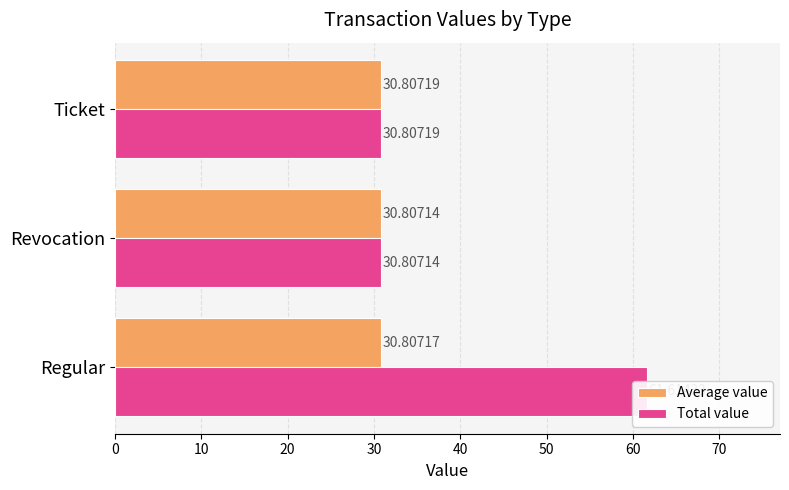

Count the number of data series in this chart.

2